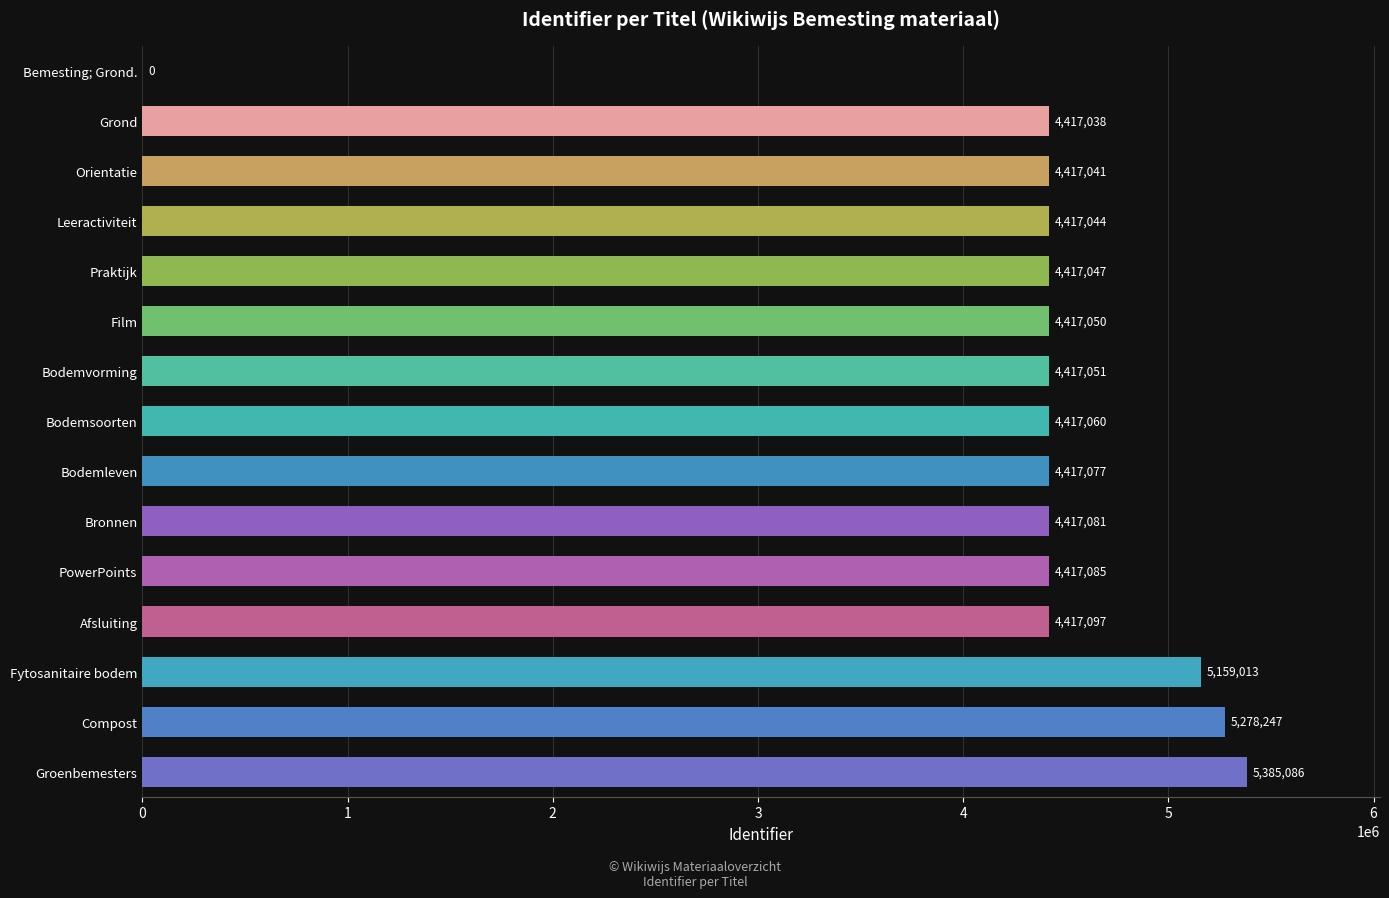

True or false: the data shows 1927279 at Film.

False